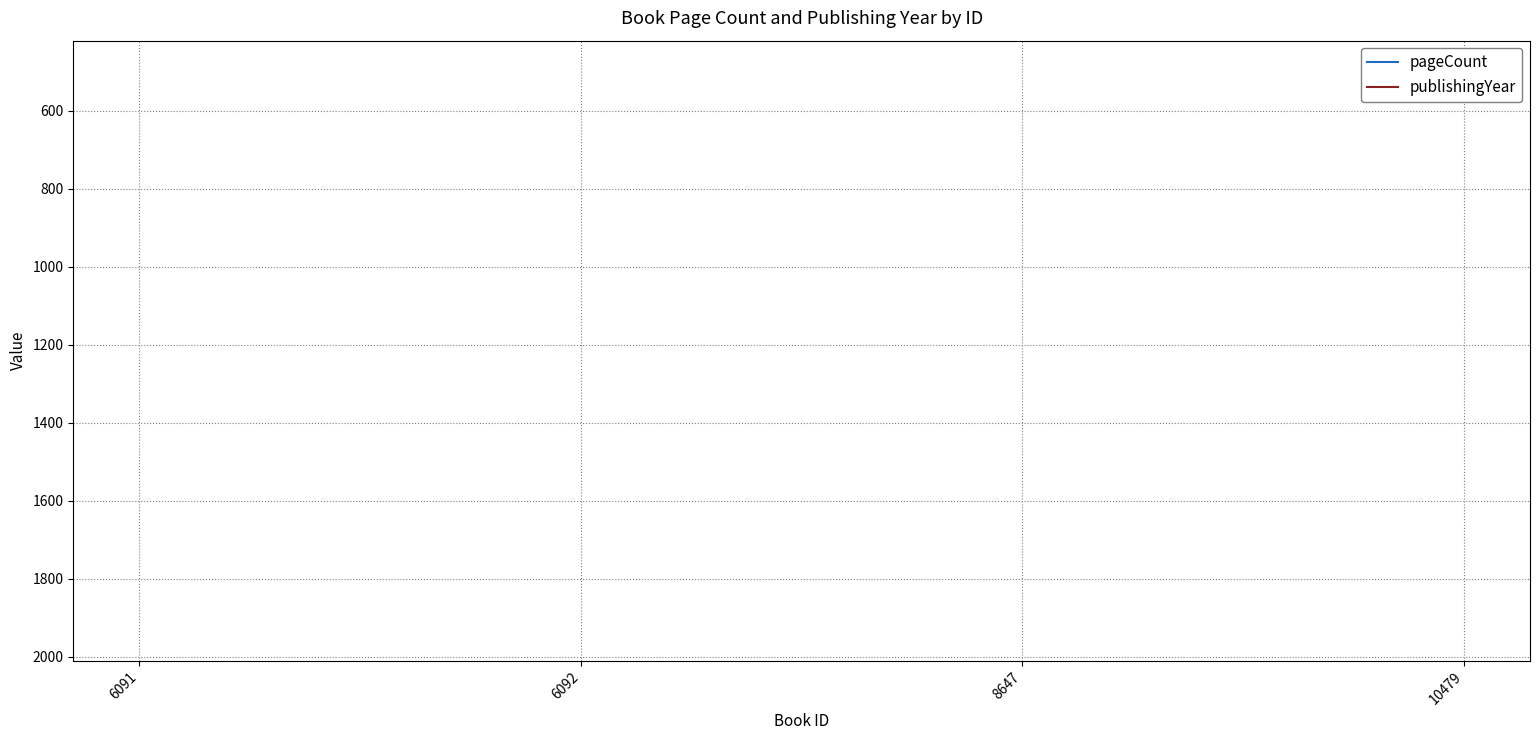

At which label does pageCount reach its peak?

10479